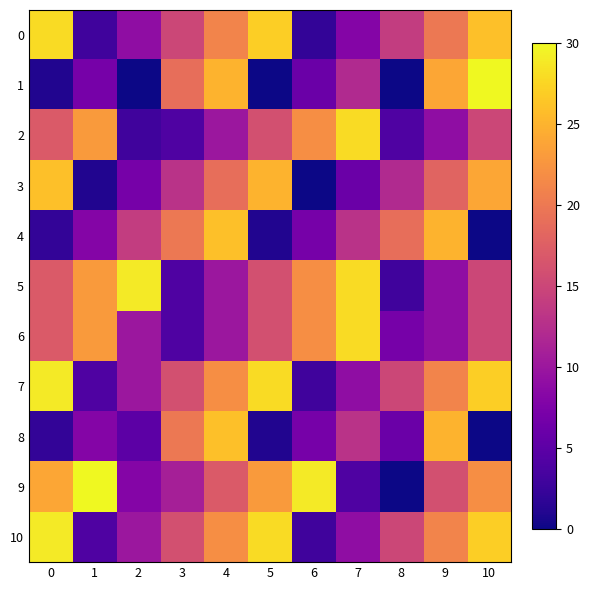

At 1, list the series in order from smallest to largest.

3, 0, 7, 10, 1, 4, 8, 2, 5, 6, 9